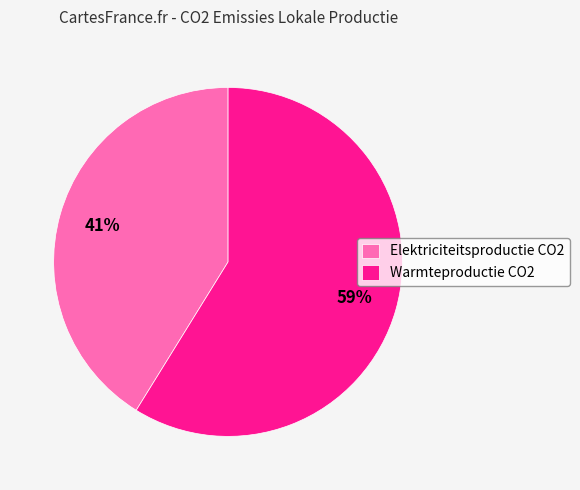

True or false: Warmteproductie CO2 accounts for 59% of the total.

True